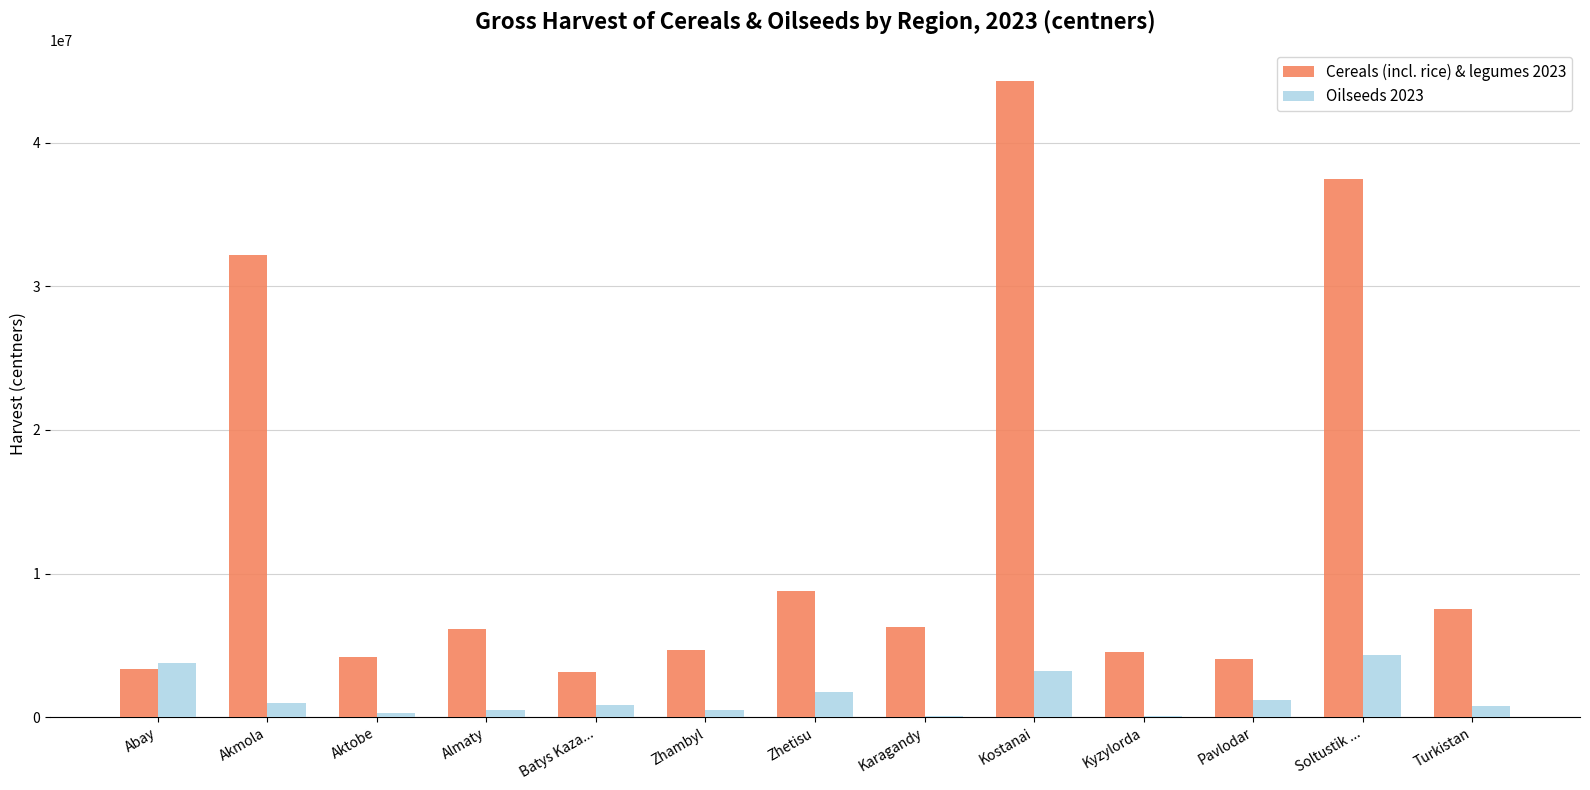

What is the maximum value shown in the chart?

44269007.7